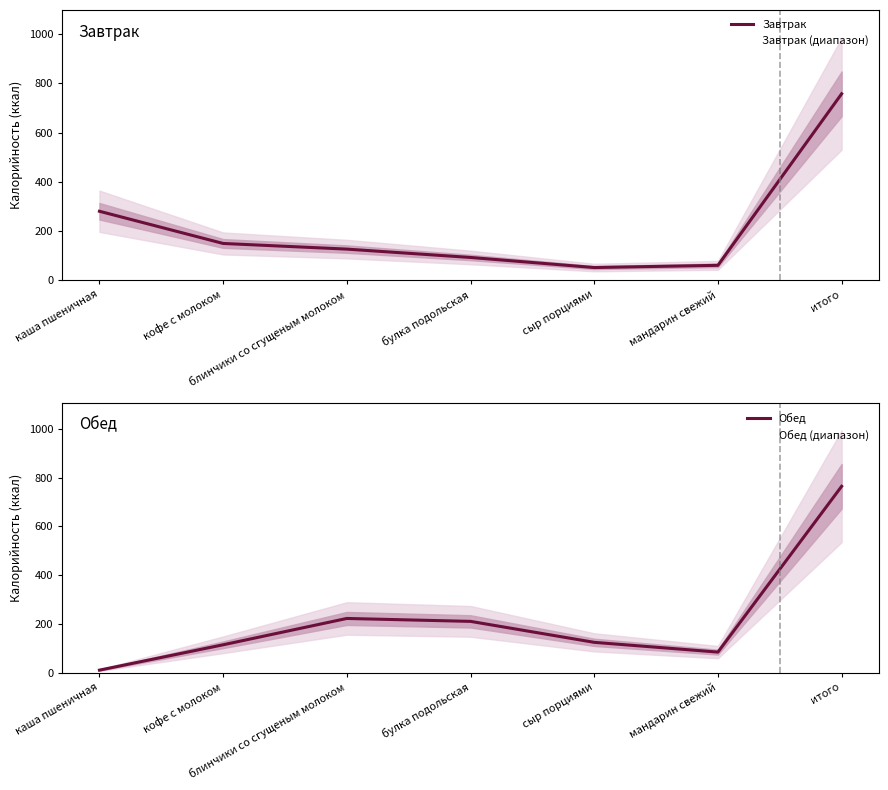

At which label is Завтрак closest to 404?

каша пшеничная